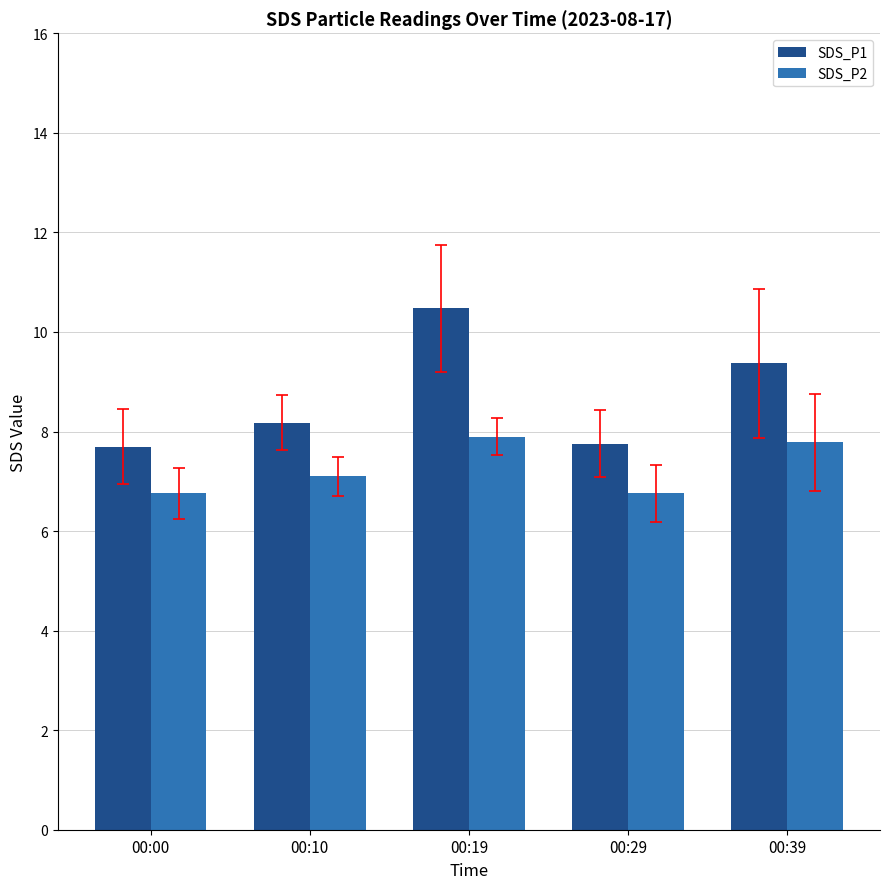

What is the value of the SDS_P1 bar at the 5th from the left?

9.4